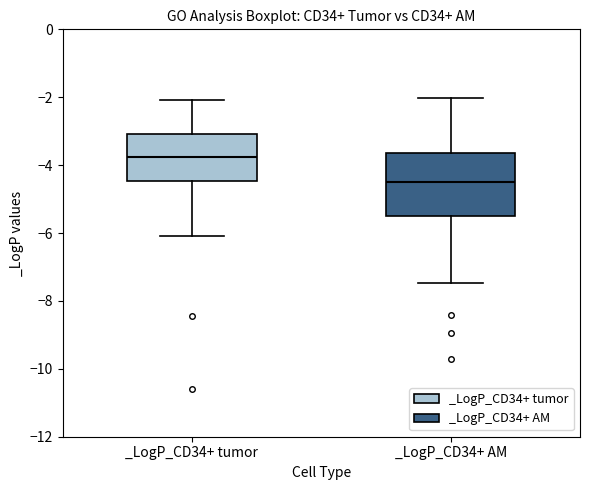

Reading left to right, read every box against the y-axis: the position of its median line, the range the box covers, and the ends of its whiskers. The values are not printed on the chart, so give them approximately, as read against the axis.

_LogP_CD34+ tumor: median -3.8, box -4.4 to -3.0, whiskers -6.0 to -2.0
_LogP_CD34+ AM: median -4.6, box -5.6 to -3.6, whiskers -7.4 to -2.0